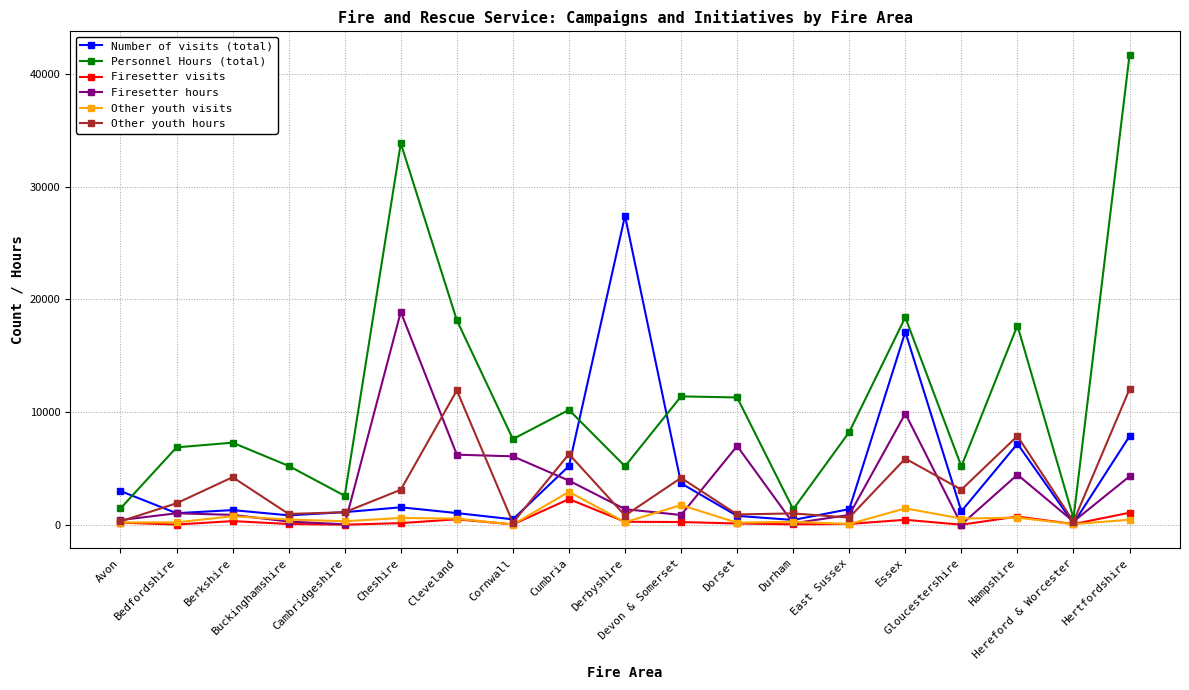

How many data points in Firesetter hours are less than 1025?

9